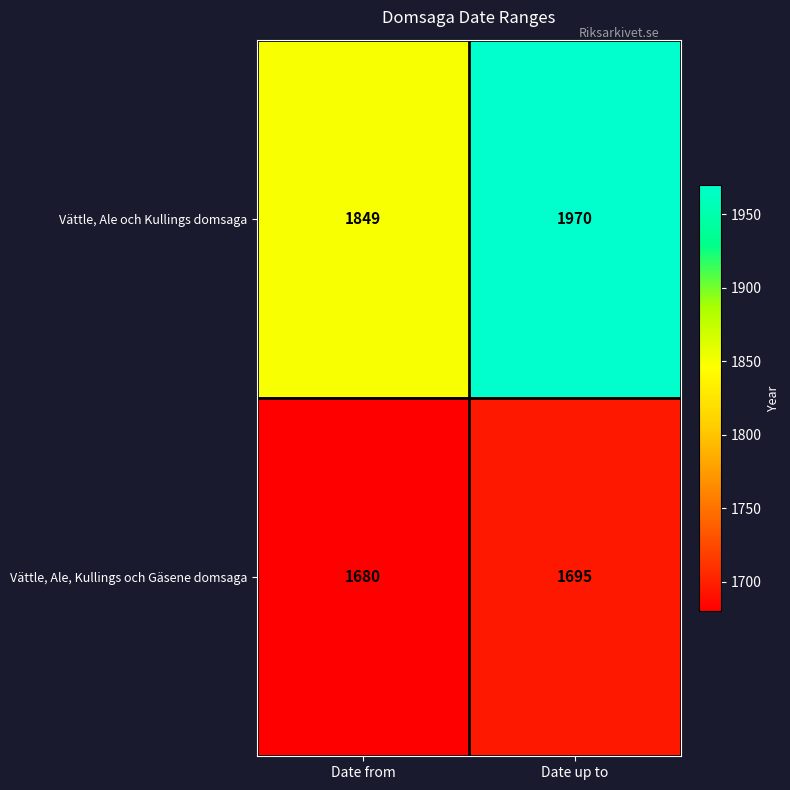

Reading left to right, extract all data points from this chart.

Vättle, Ale och Kullings domsaga: 1849	1970
Vättle, Ale, Kullings och Gäsene domsaga: 1680	1695